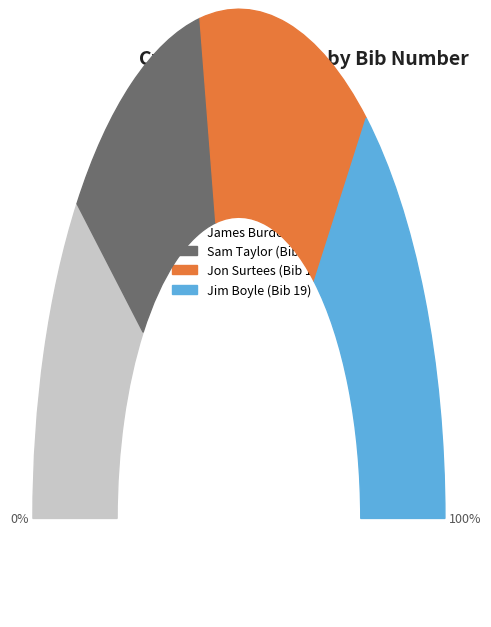

Does Jon Surtees (Bib 18) account for over 50% of the chart?

No